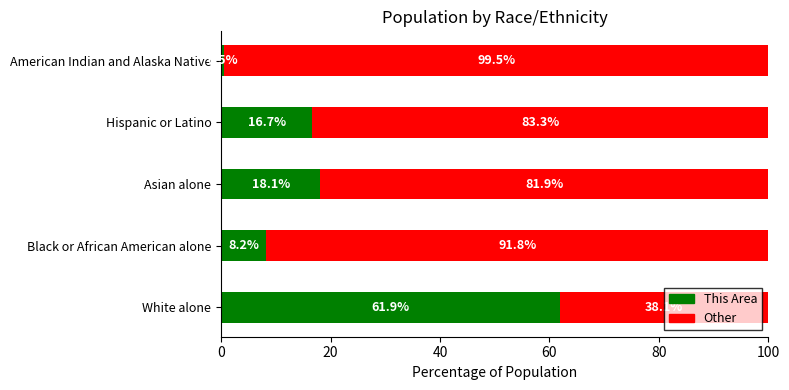

What position from the right is White alone?

5